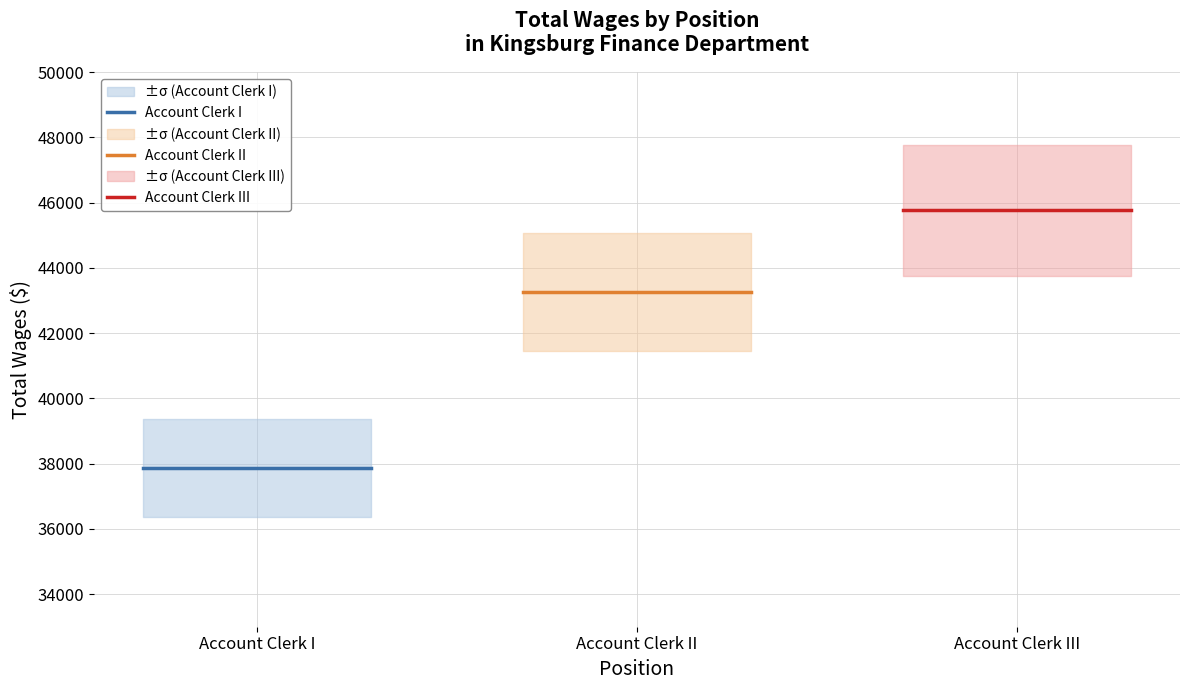

The Account Clerk I series shows 37863 at Account Clerk I. True or false?

True